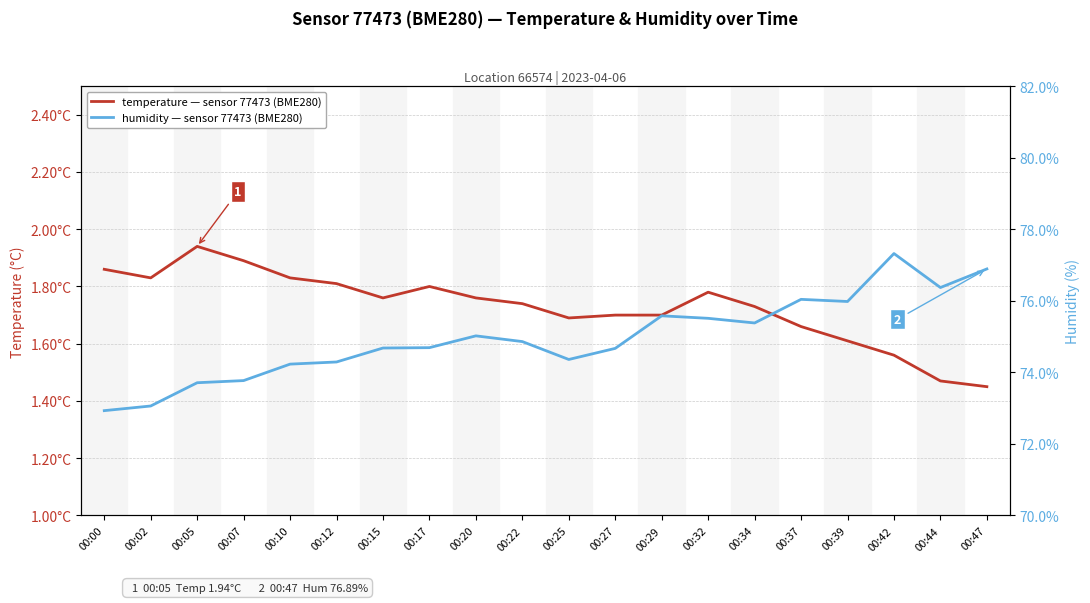

At which label does temperature reach its minimum?

00:47